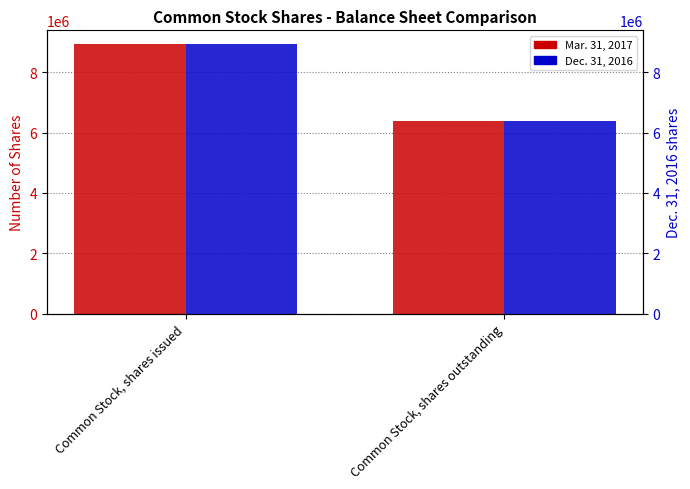

What is the label of the 1st bar from the left?

Common Stock, shares issued